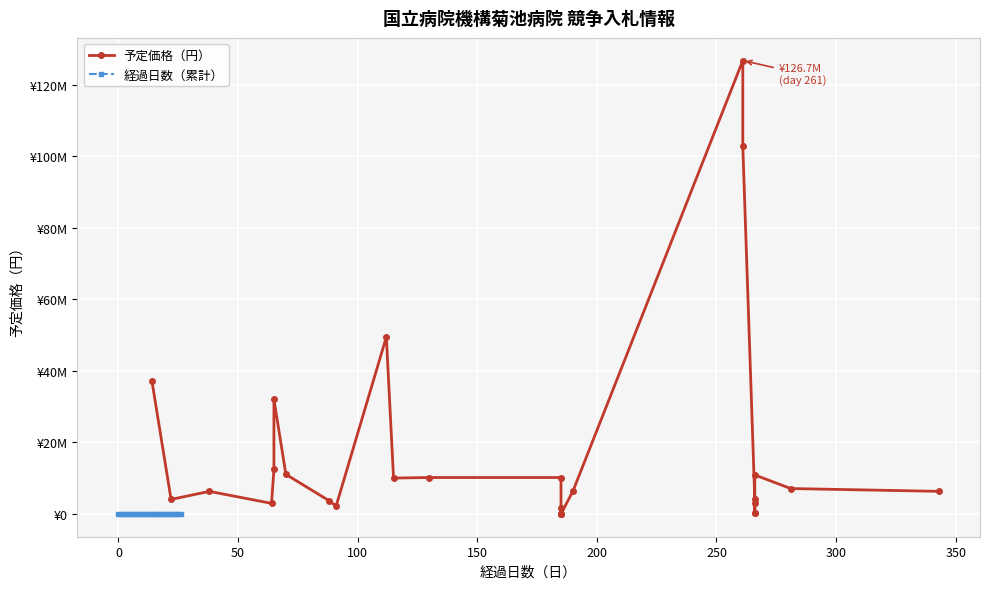

Between 0 and 50, which series saw the biggest shift?

予定価格（円）